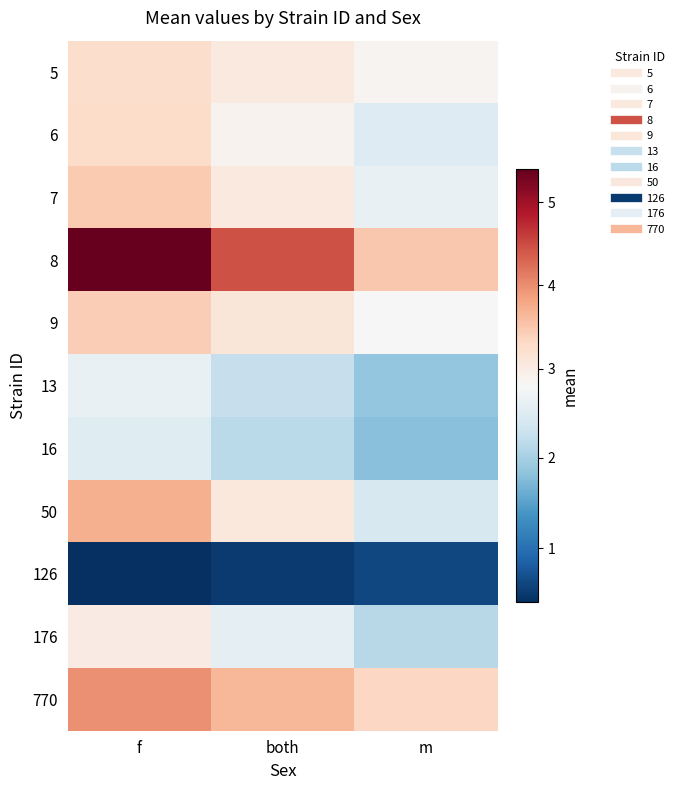

At which category is the sum across all series the highest?

f